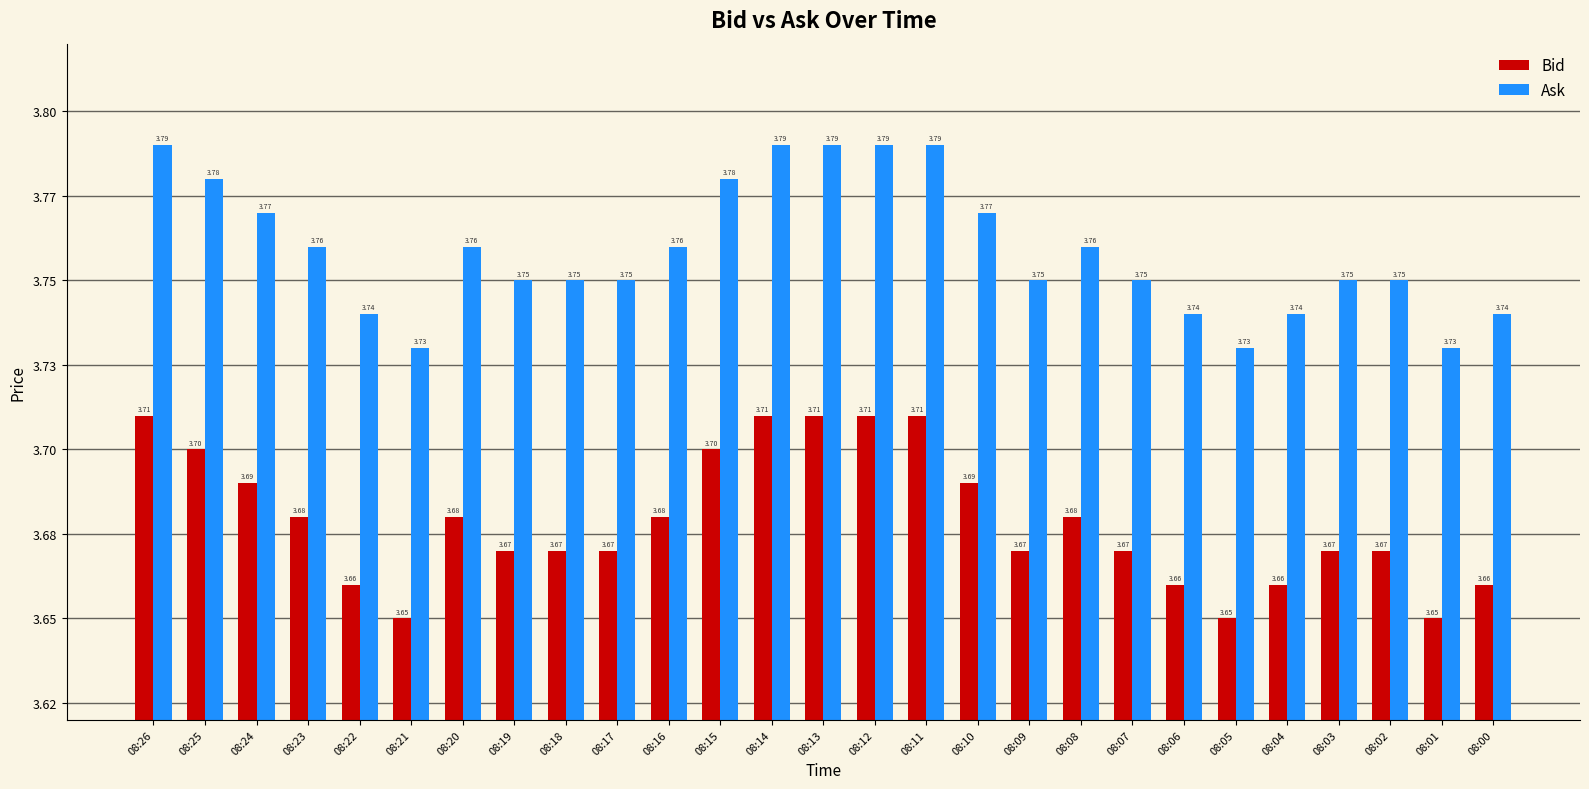

The value of Ask at 08:26 is 5.9. True or false?

False